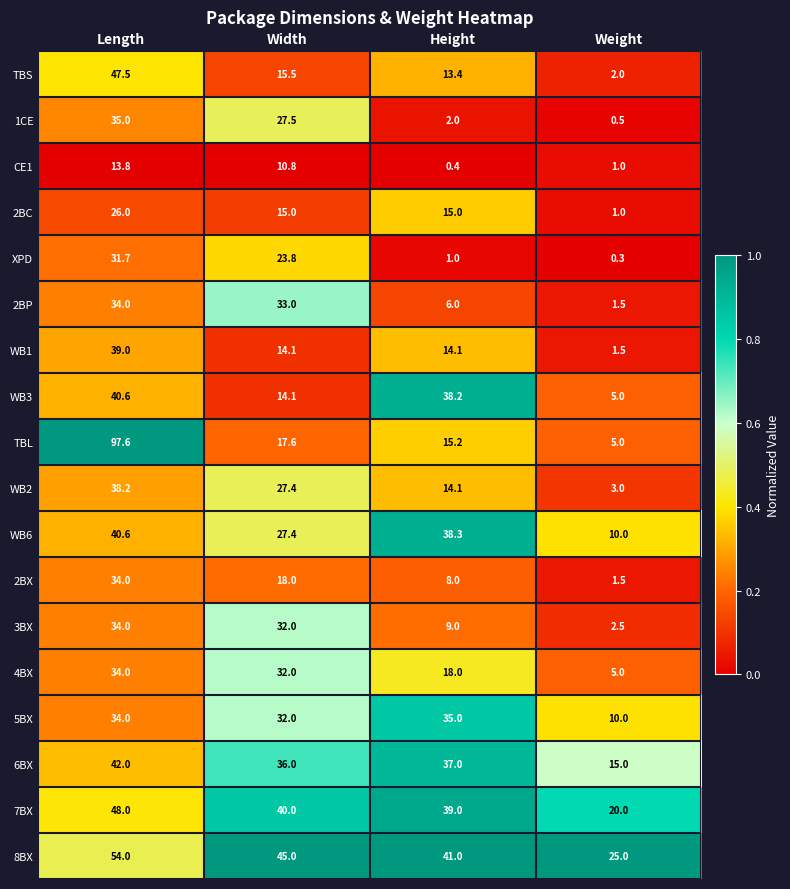

What is the approximate value of TBS at Height?

13.4